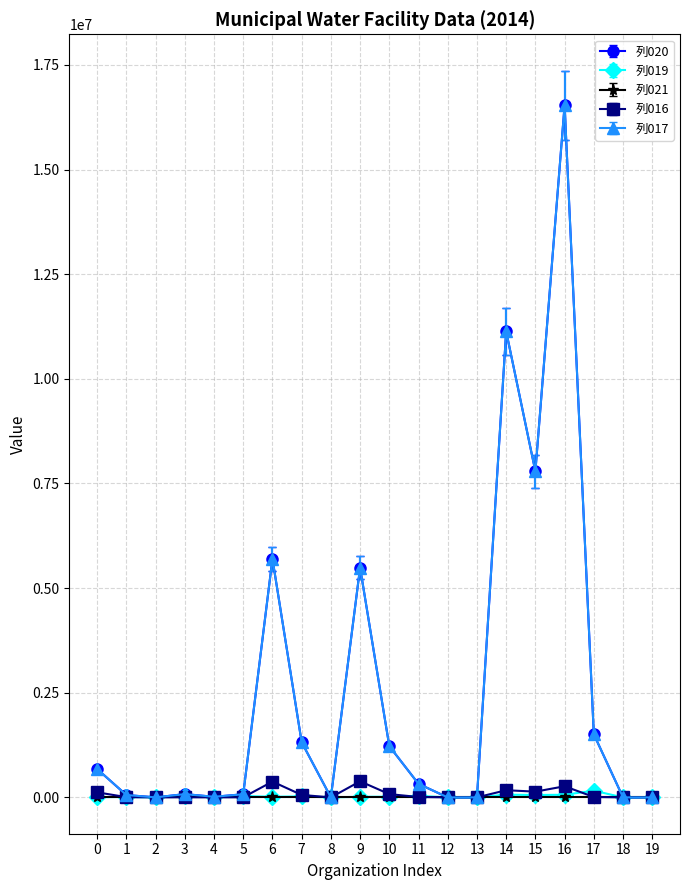

Does the chart have visible grid lines?

Yes